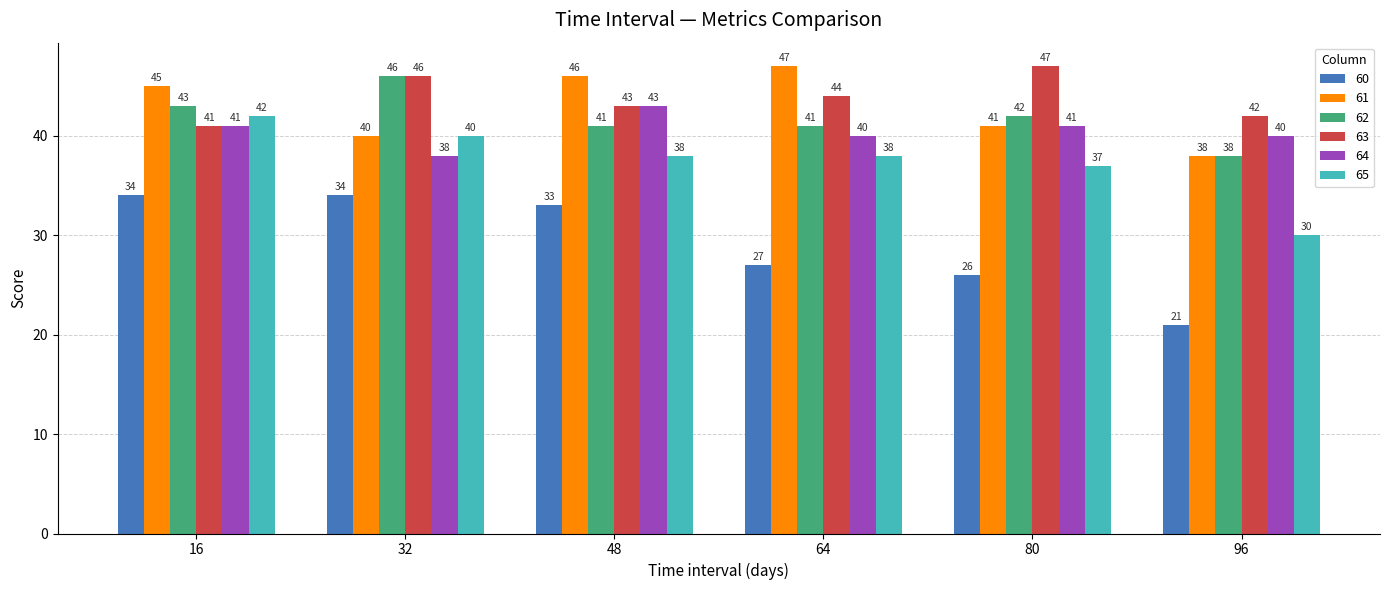

Reading left to right, list all the values displayed in this chart.

60: 34	34	33	27	26	21
61: 45	40	46	47	41	38
62: 43	46	41	41	42	38
63: 41	46	43	44	47	42
64: 41	38	43	40	41	40
65: 42	40	38	38	37	30